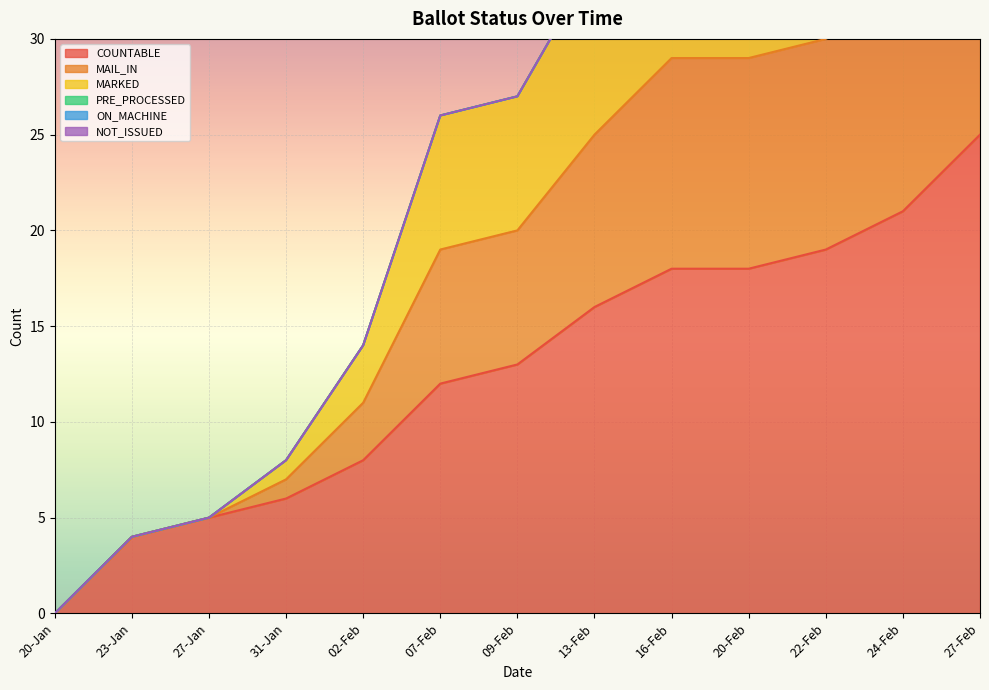

True or false: NOT_ISSUED has more than 2 interior local peaks.

False